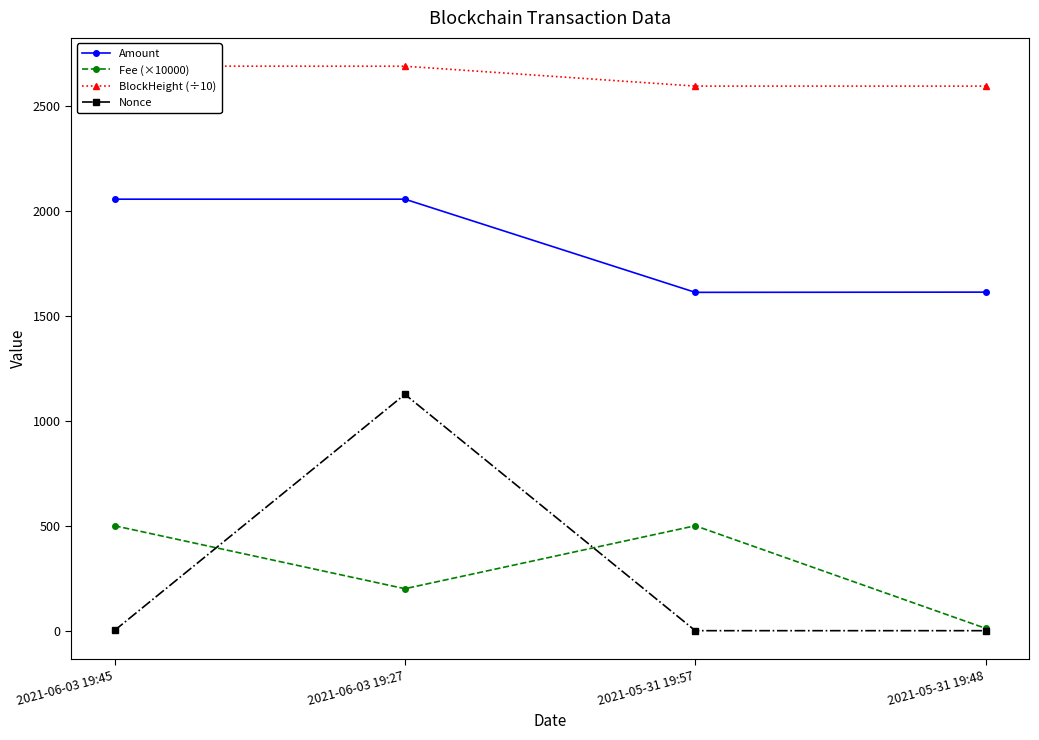

What is the difference between the Nonce values at 2021-05-31 19:57 and 2021-06-03 19:45?

1.0